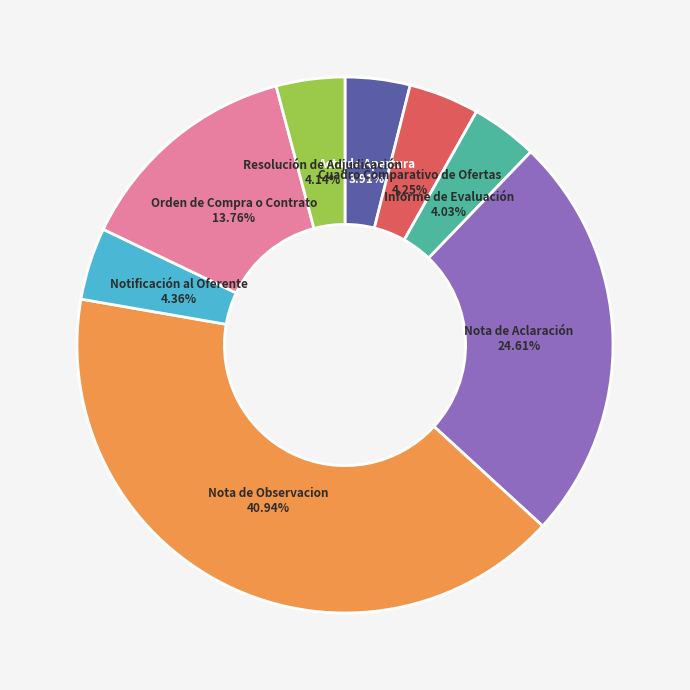

Is there a majority slice in this chart?

No